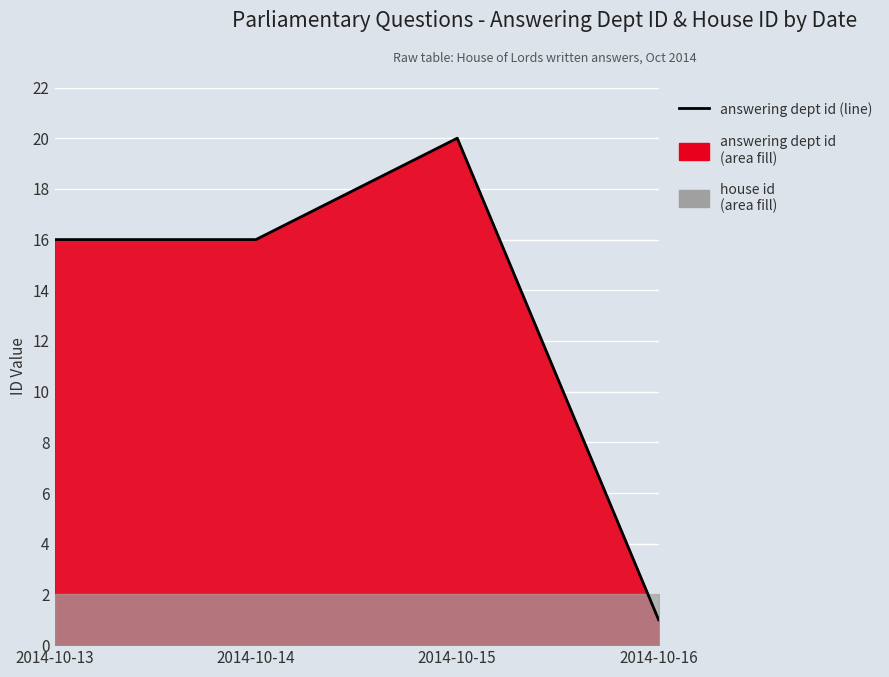

What is the value of the 1st point from the left?

16